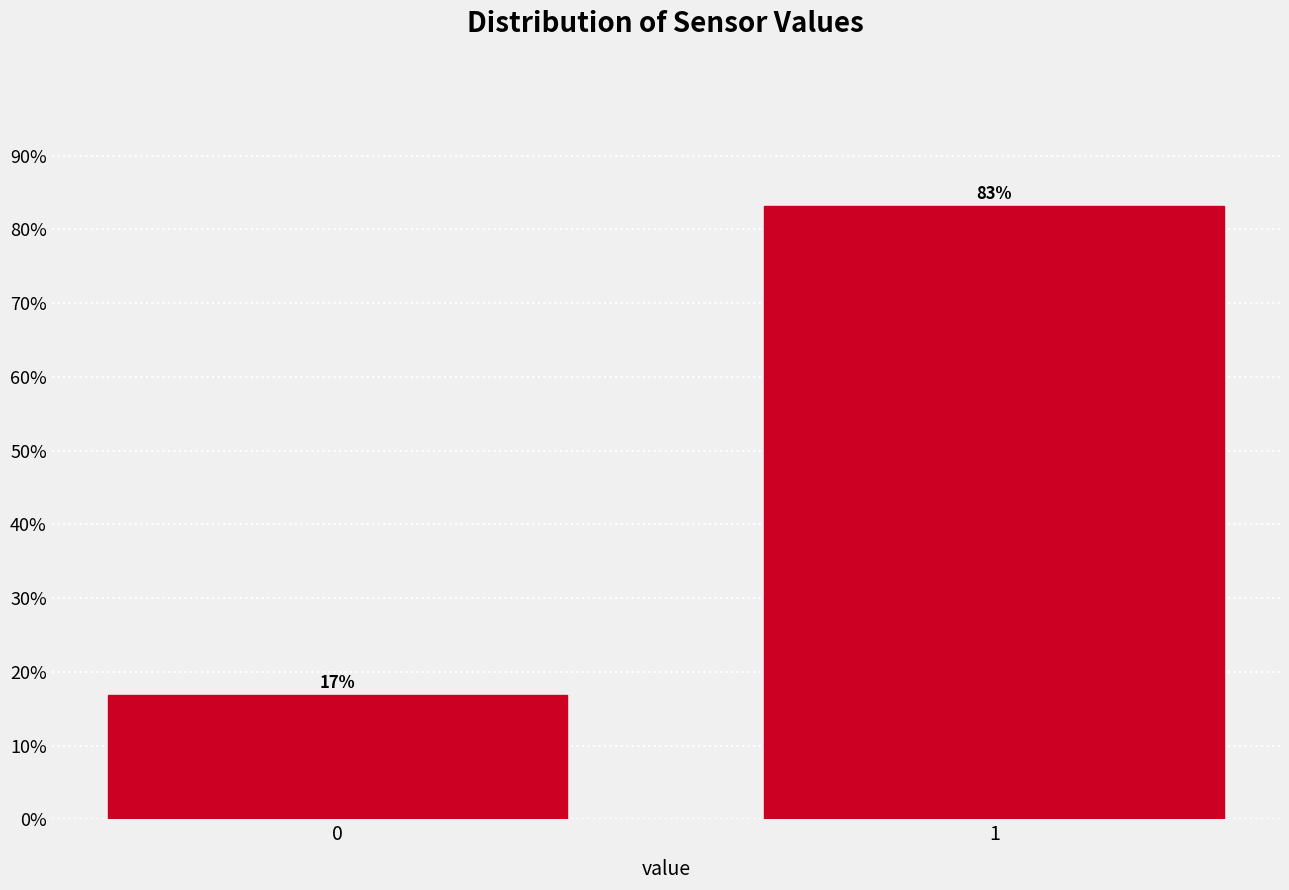

What is the value of the 1st bar from the left?

16.8